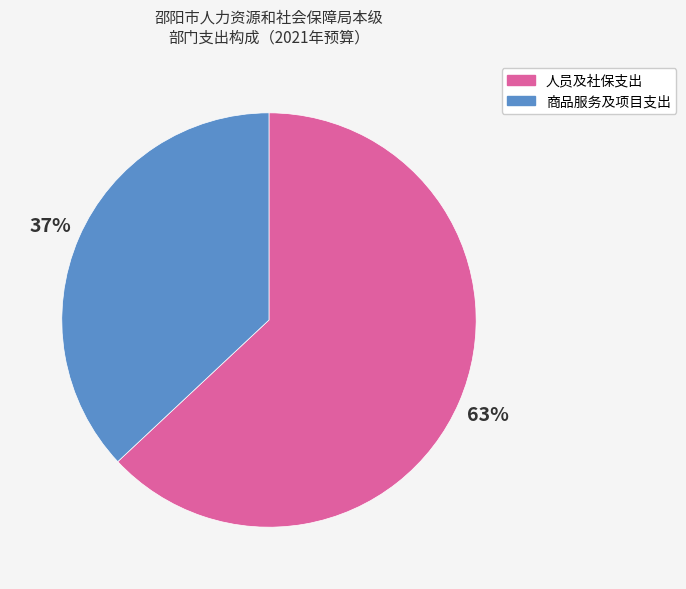

Is there any slice that represents more than half of the pie?

Yes